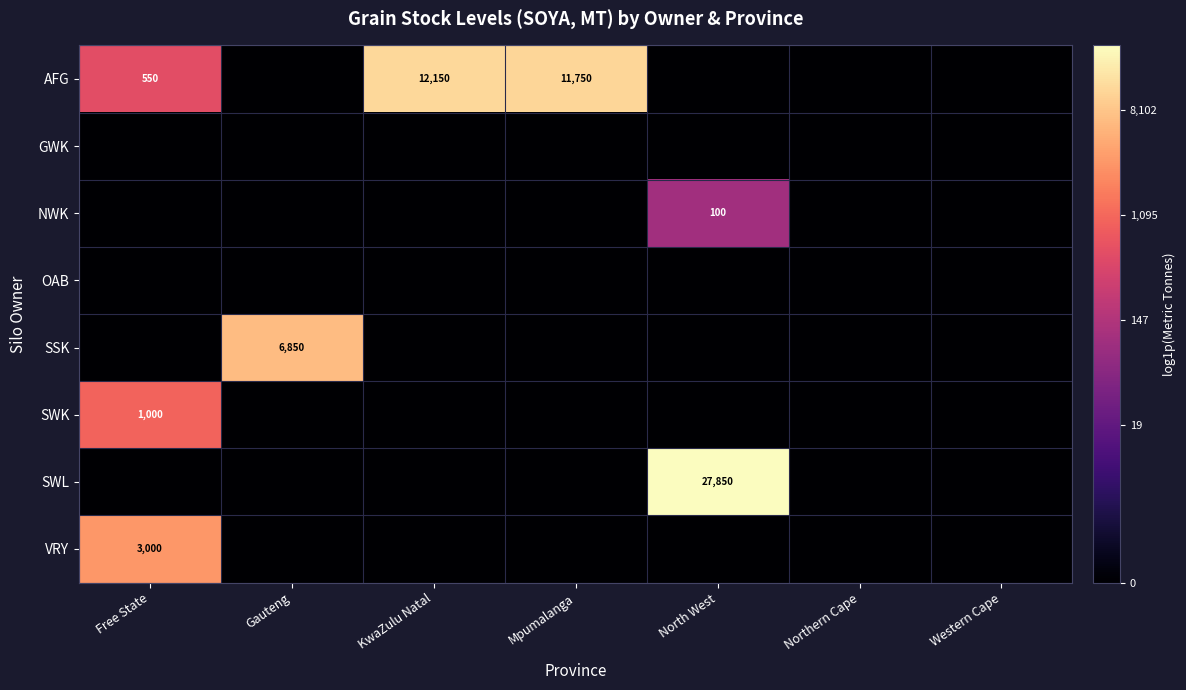

The value of SWK at Western Cape is 0.0. True or false?

True